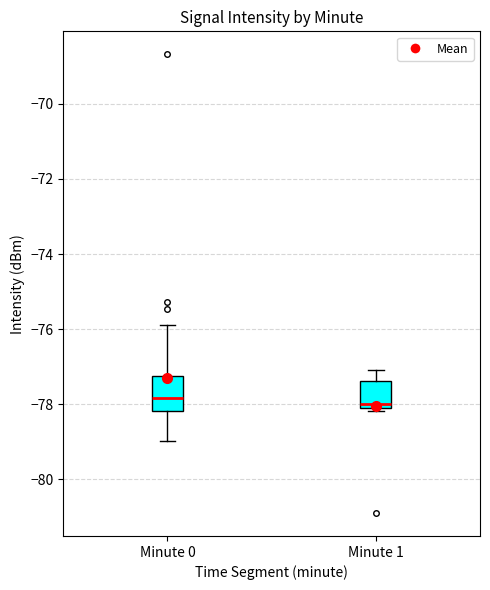

Reading left to right, transcribe this box plot: for each box, give where its median line is, the range the box spans, and where its two whiskers end, as read against the y-axis. The values are not printed on the chart, so give them approximately, as read against the axis.

Minute 0: median -77.8, box -78.2 to -77.2, whiskers -79.0 to -75.8
Minute 1: median -78.0, box -78.2 to -77.4, whiskers -78.2 (just below the box's lower edge) to -77.0